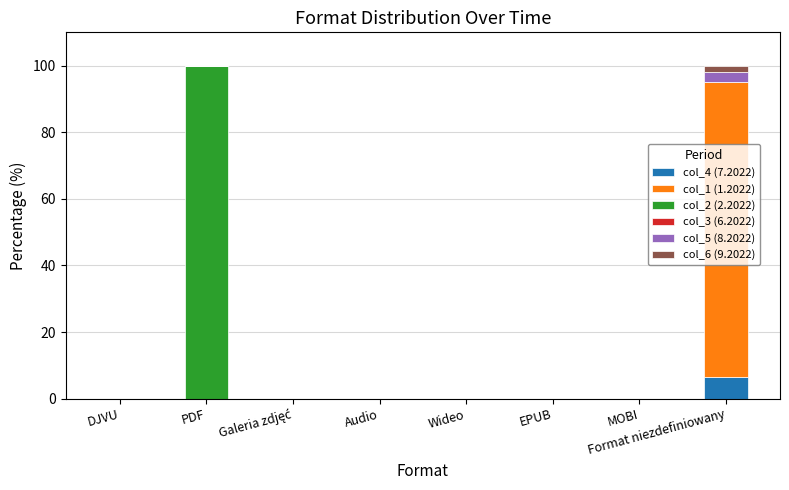

Count the number of data series in this chart.

6